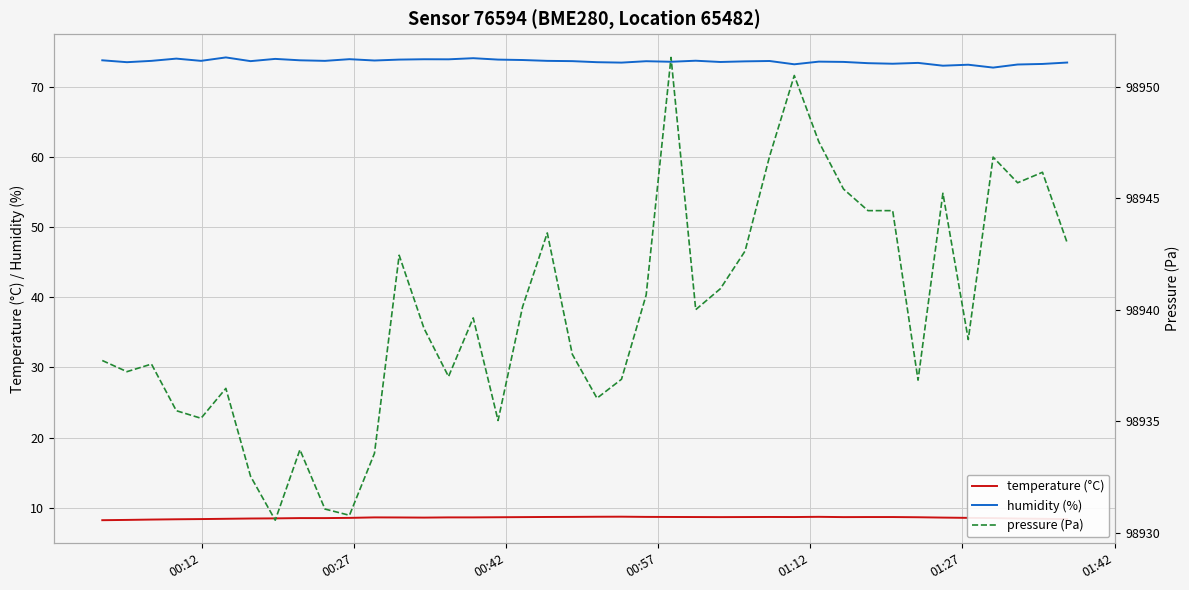

What is the difference between the maximum and second lowest values in the pressure (Pa) series?

20.5